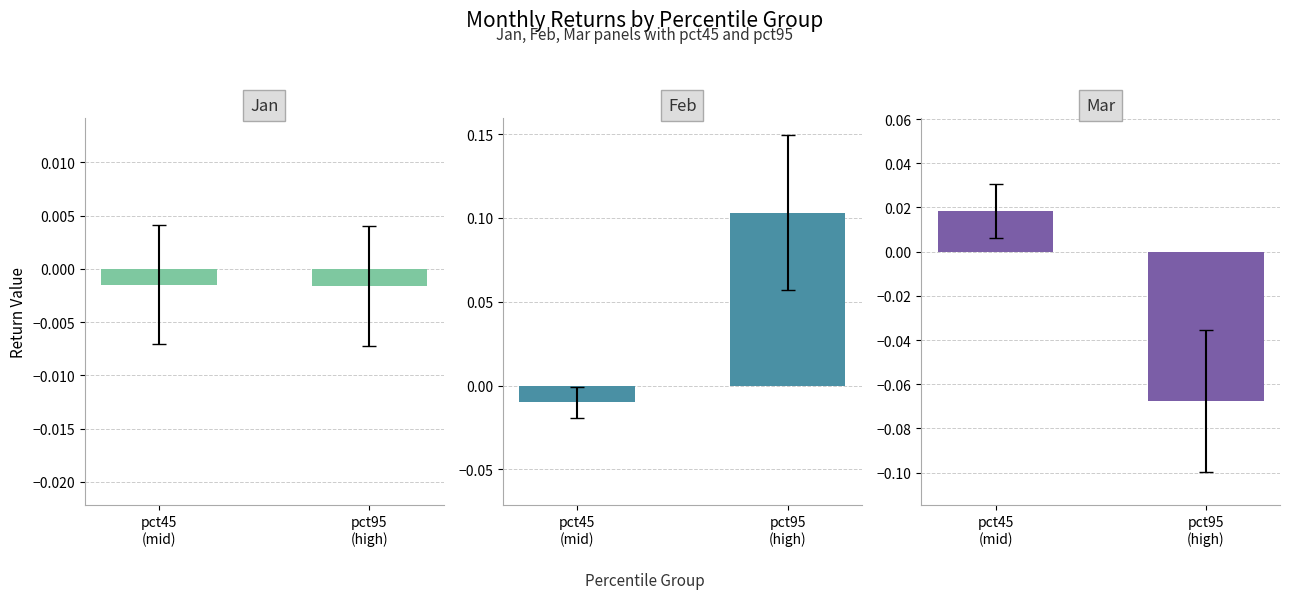

Does the chart contain any negative values?

Yes